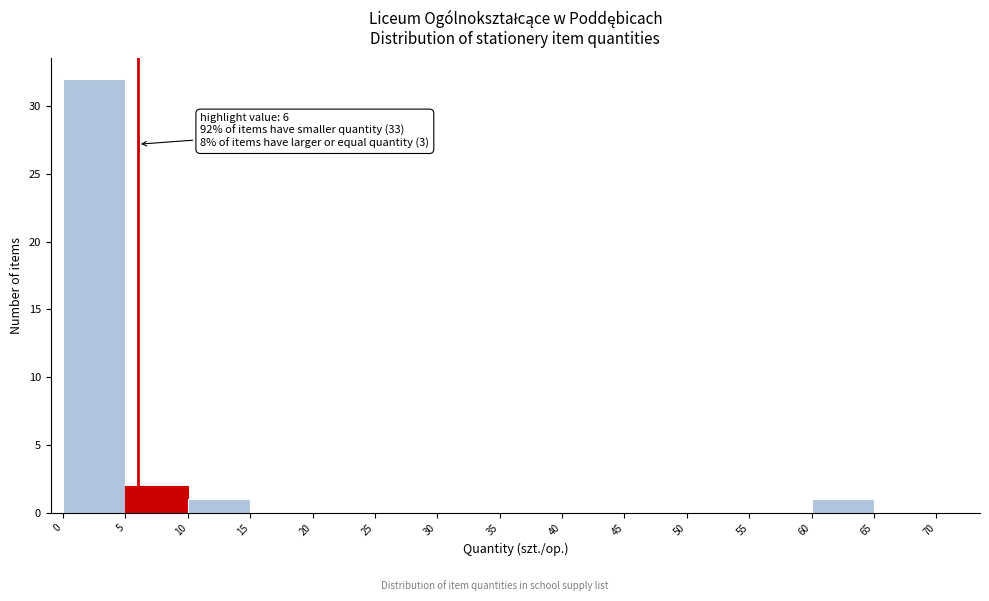

Which range on the x-axis has the tallest bar?

0 to 5